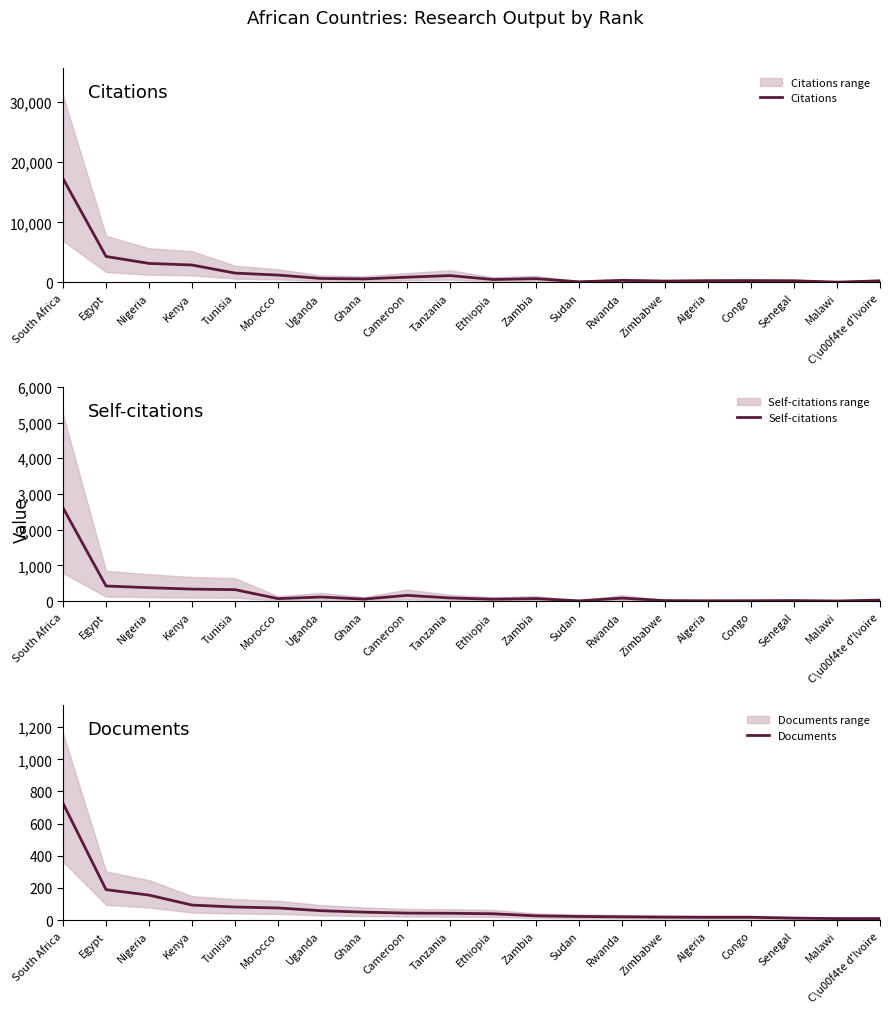

How many interior local peaks does the Self-citations series have?

5